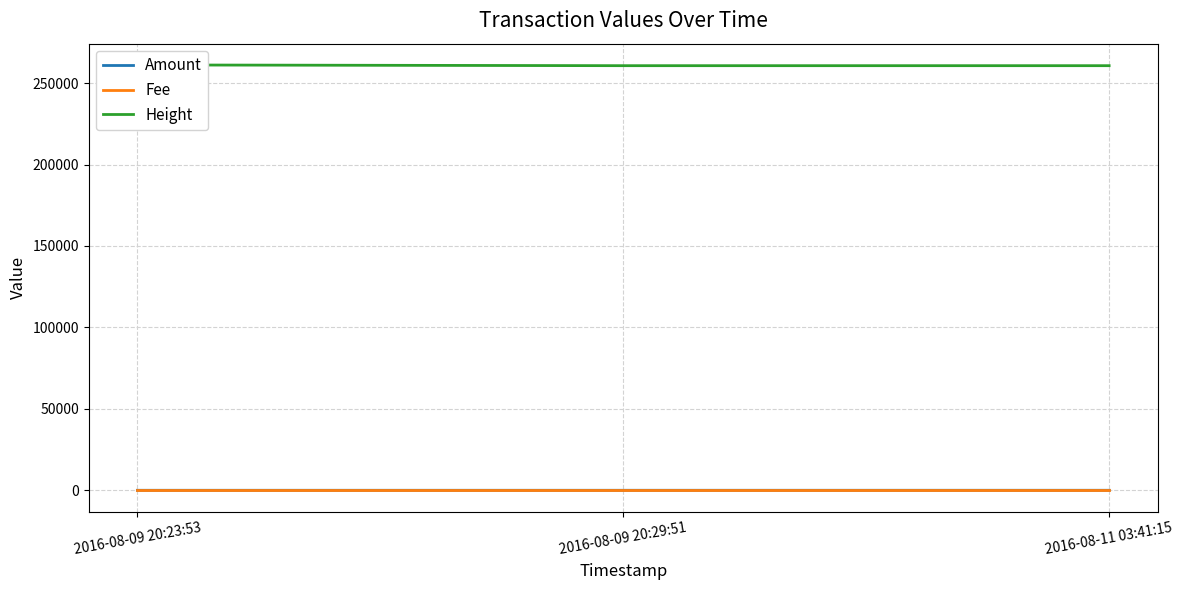

Is it true that Height equals 380752.0 at 2016-08-09 20:29:51?

False